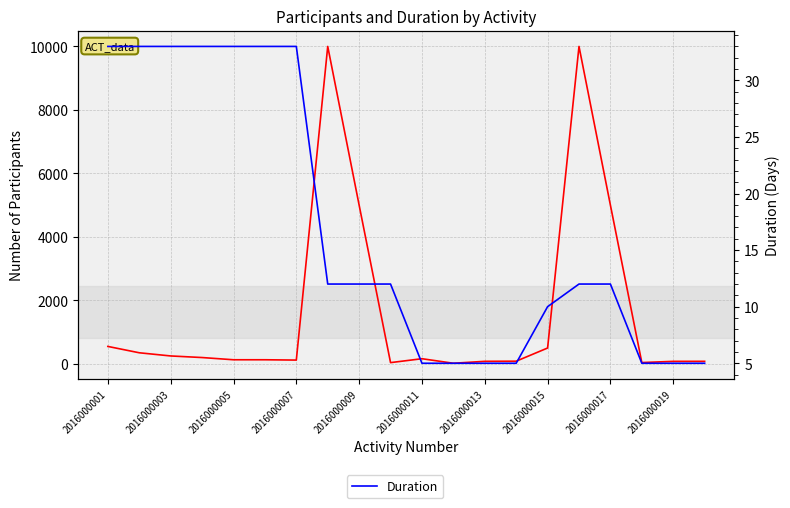

What is the difference between the Duration values at 2016000003 and 2016000019?

28